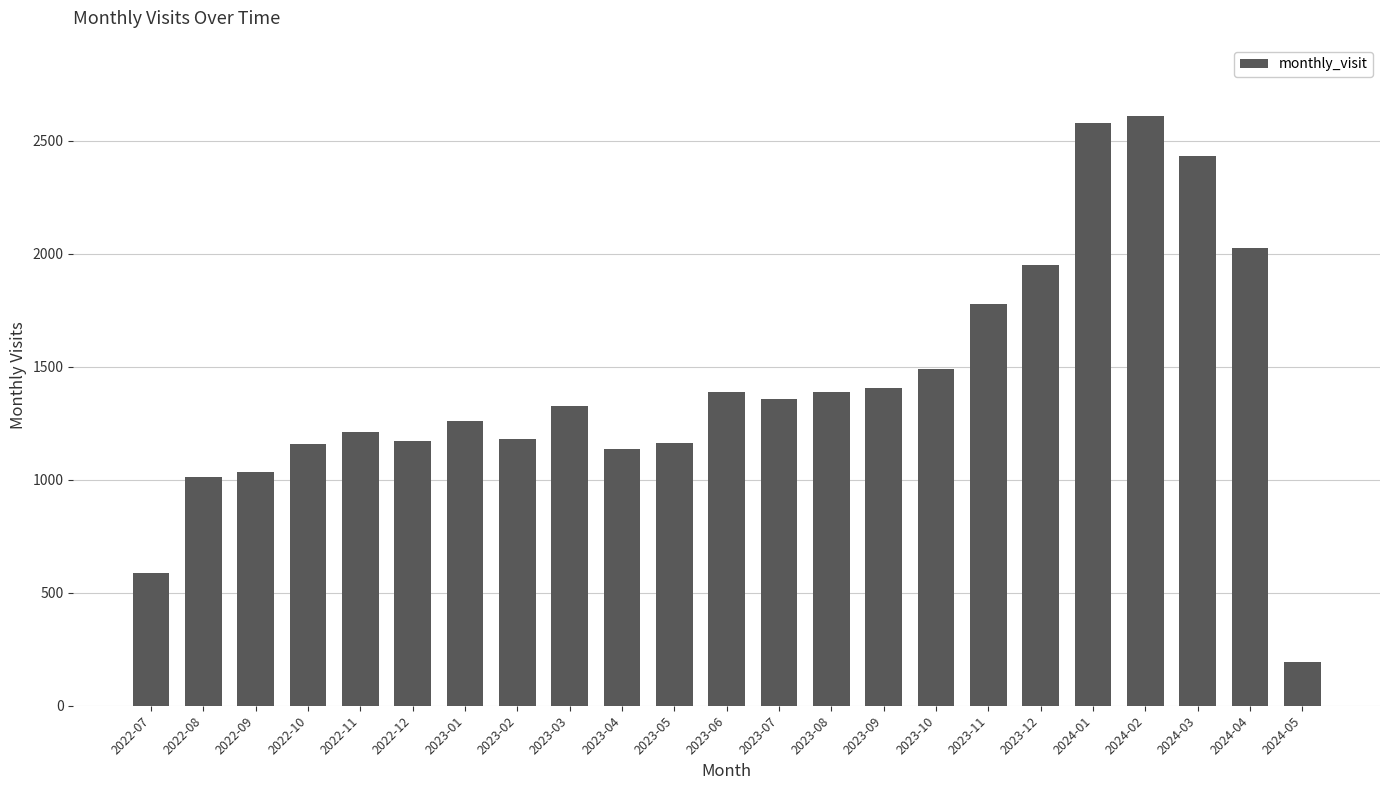

Is it true that the value at 2023-07 is 1928?

False